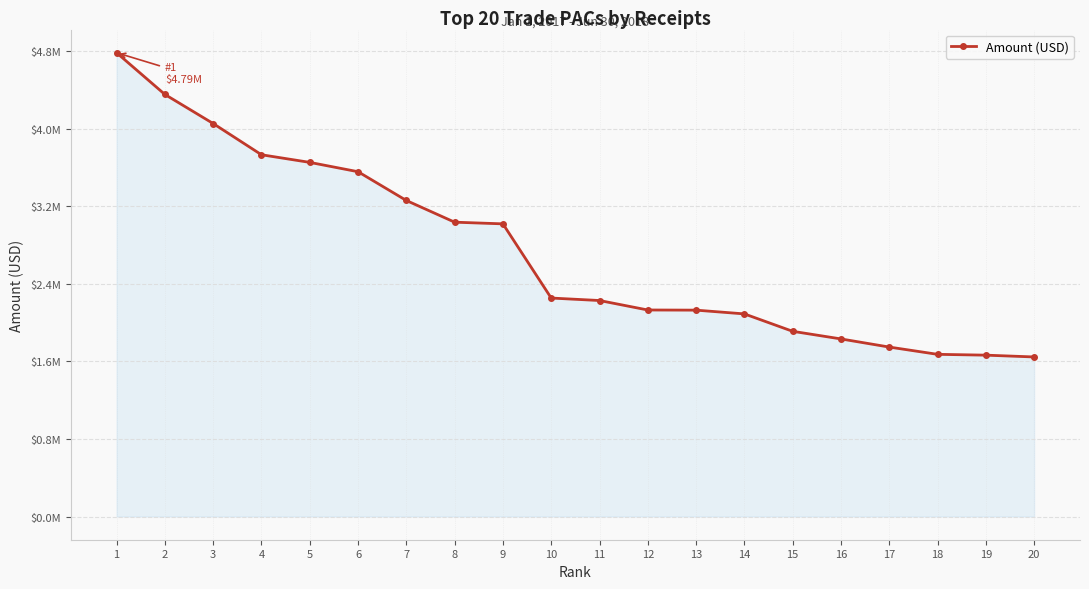

What is the difference between the second highest and second lowest values?

2690510.6